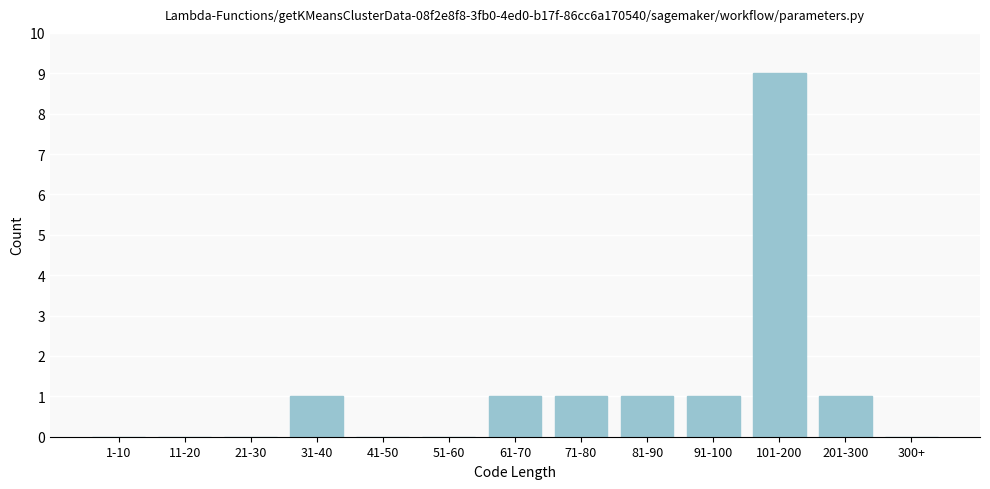

Reading left to right, list all the values displayed in this chart.

1-10=0	11-20=0	21-30=0	31-40=1	41-50=0	51-60=0	61-70=1	71-80=1	81-90=1	91-100=1	101-200=9	201-300=1	300+=0